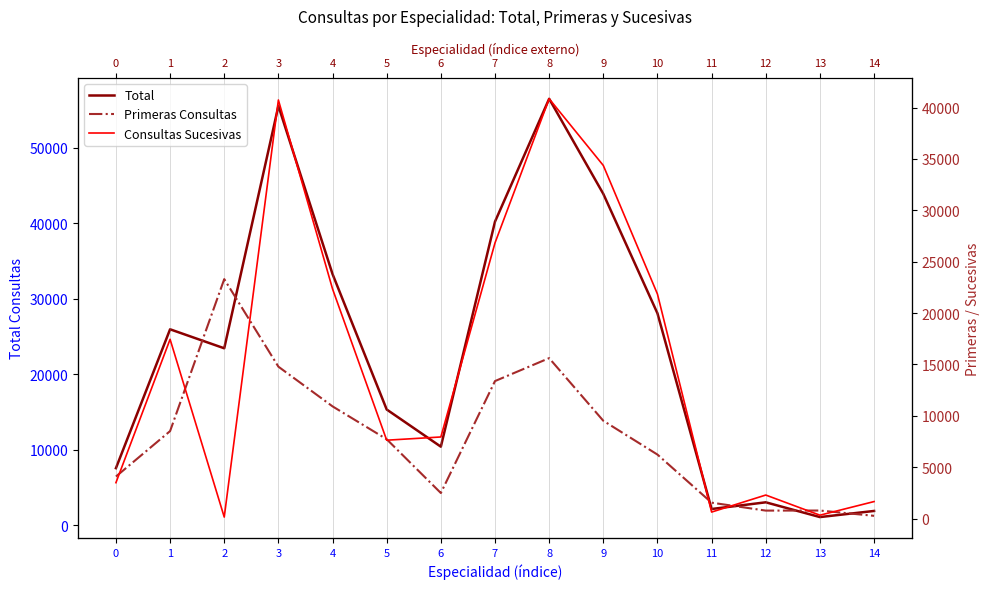

What is the total value across all series at 11?

4360